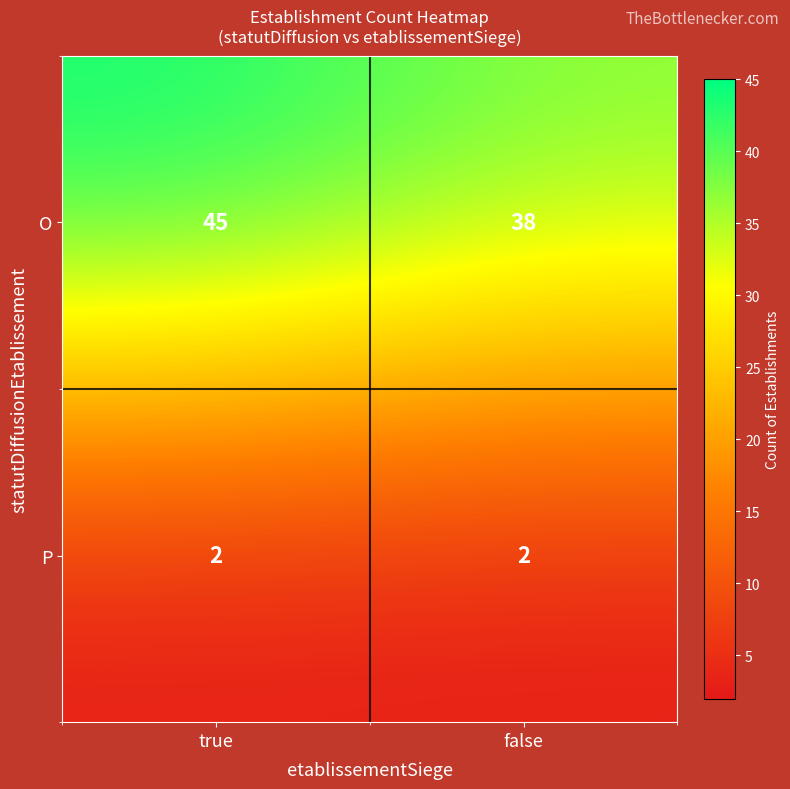

What is the smallest value displayed?

2